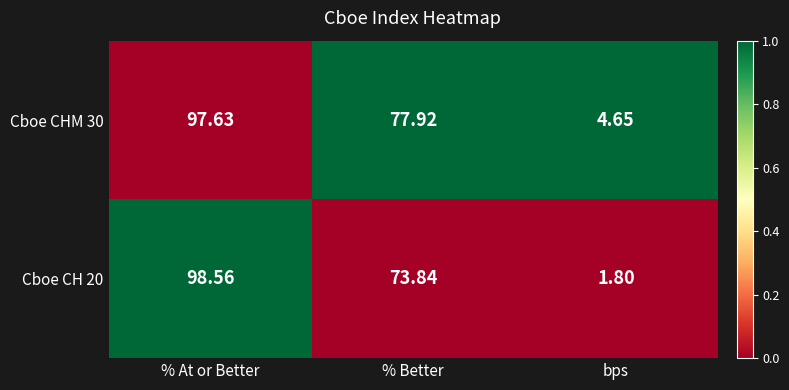

At which label does Cboe CH 20 first exceed 73?

% At or Better